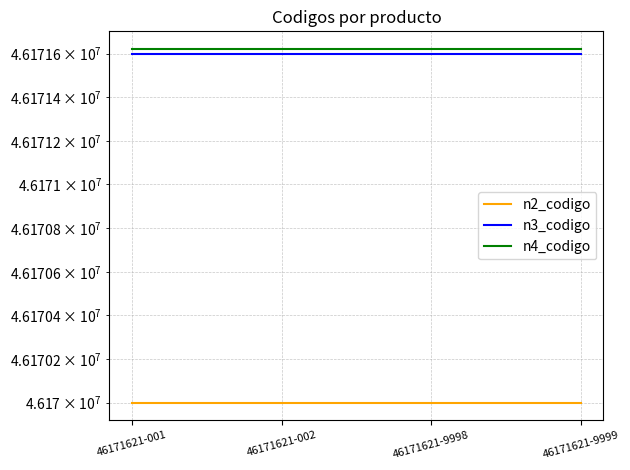

What is the sum of the n3_codigo values at 46171621-9999 and 46171621-001?

92343200